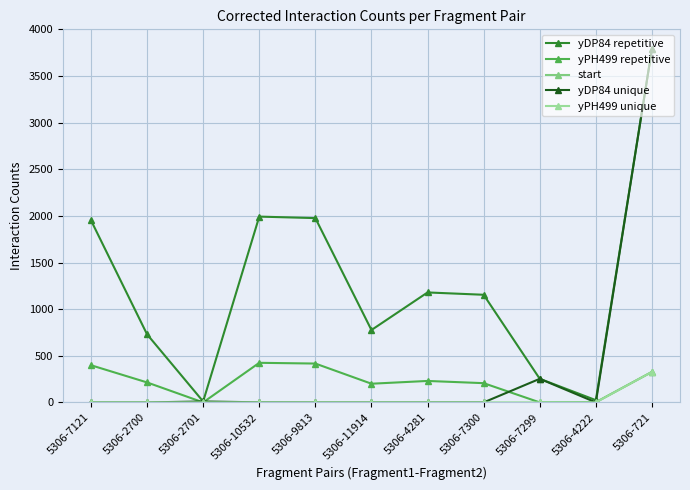

Rank the series by their maximum value, from lowest to highest.

yPH499 unique, yPH499 repetitive, yDP84 repetitive, yDP84 unique, start